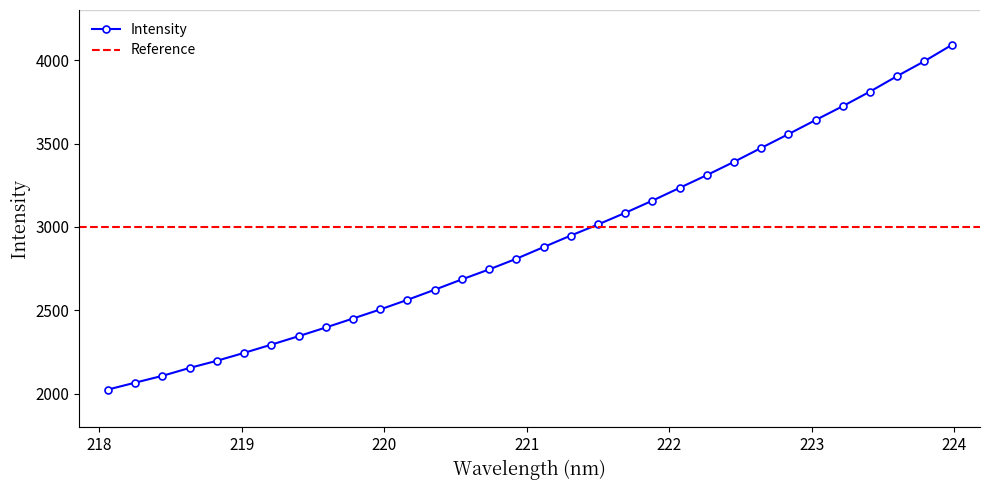

What is the value of the 18th point from the left?

2948.7